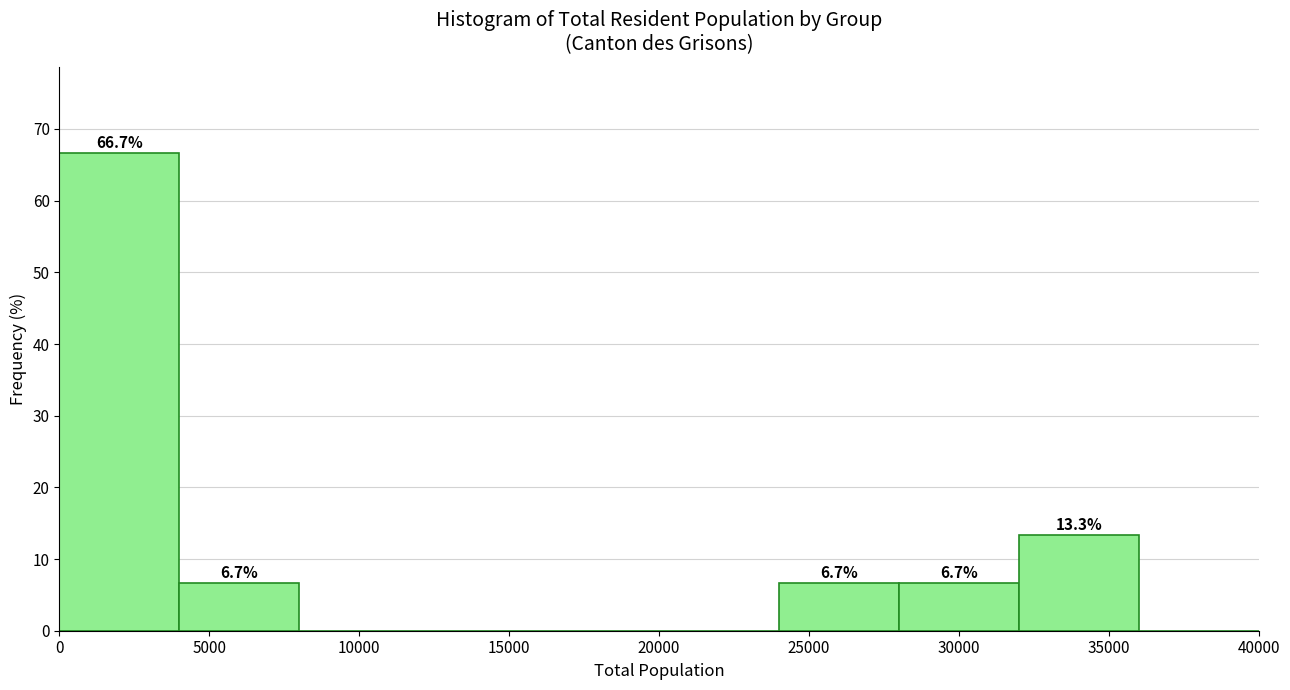

Which range on the x-axis has the tallest bar?

0 to 4000